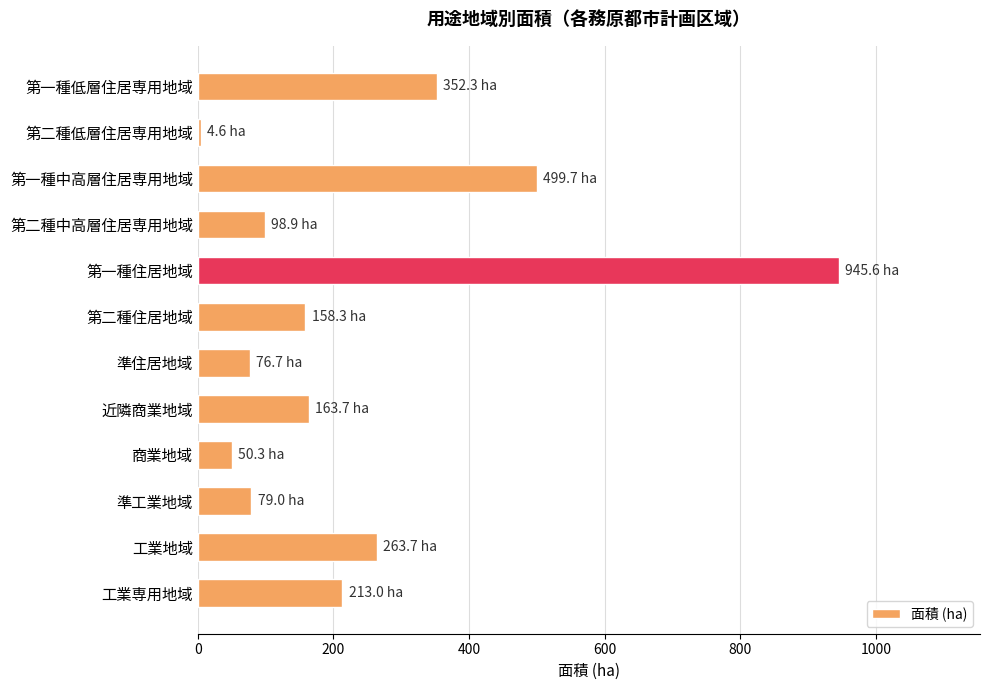

How many bars are there in total?

12